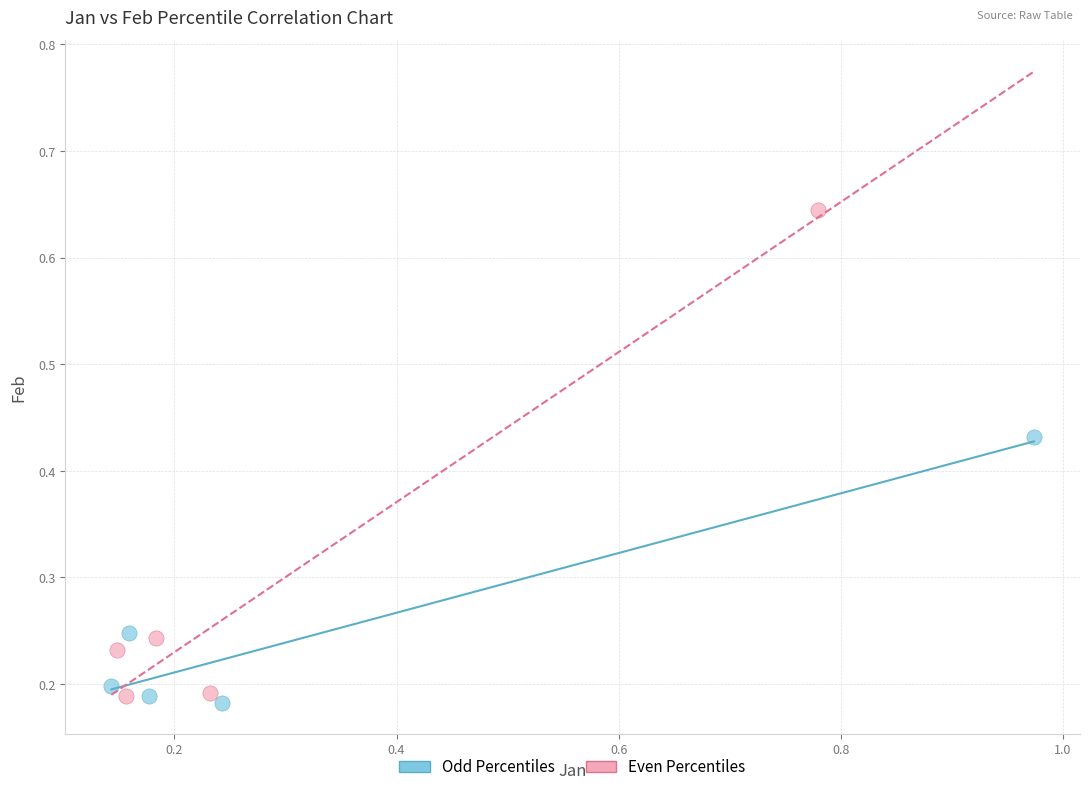

Which series contains the highest Y value?

Even Percentiles